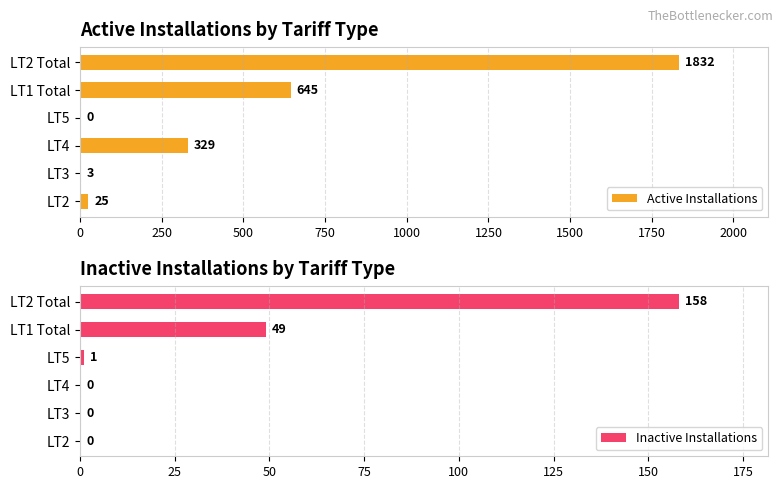

The Active Installations series shows 1832 at LT2 Total. True or false?

True